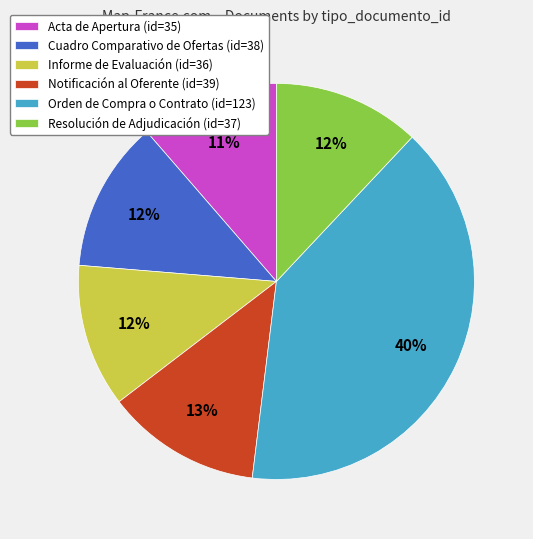

Is Notificación al Oferente the majority of the pie?

No